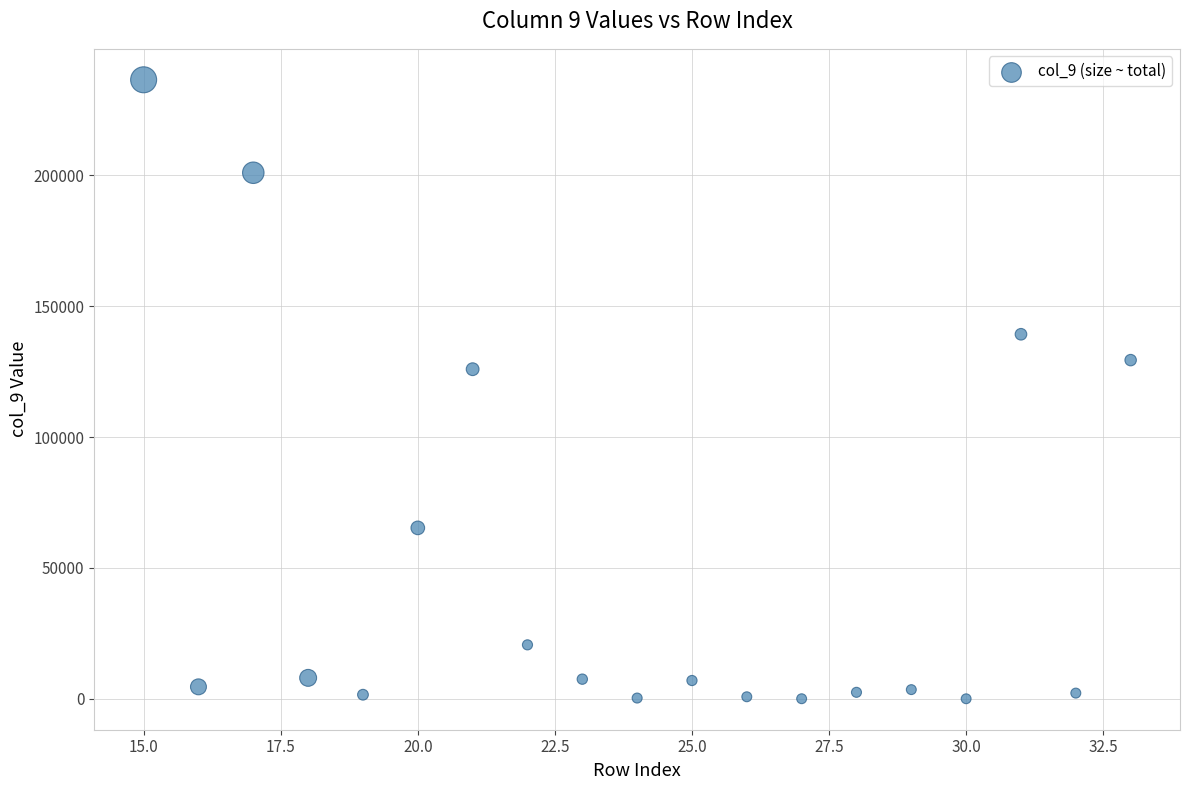

What Y value in the scatter plot is closest to 118222?

125884